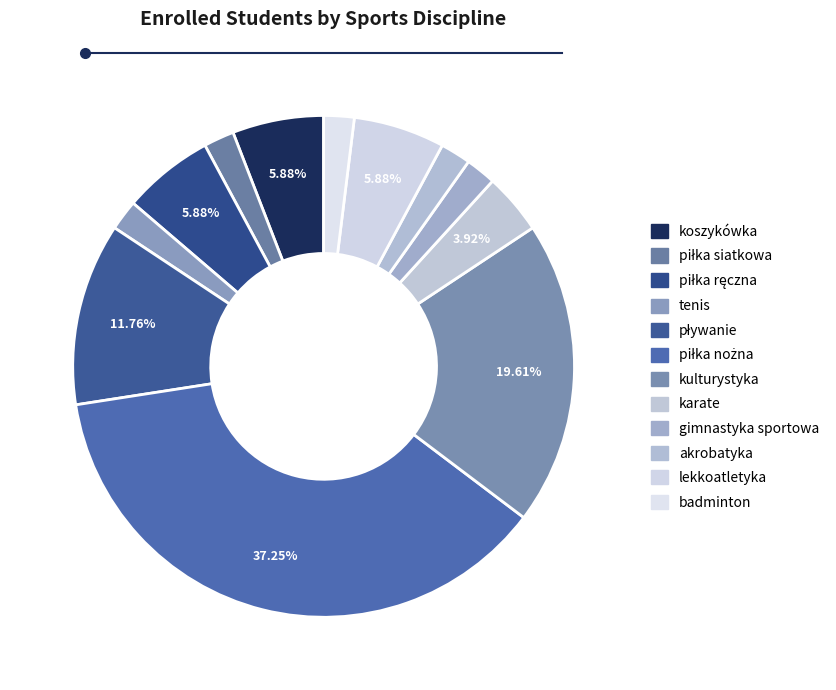

How many segments does this pie chart have?

12